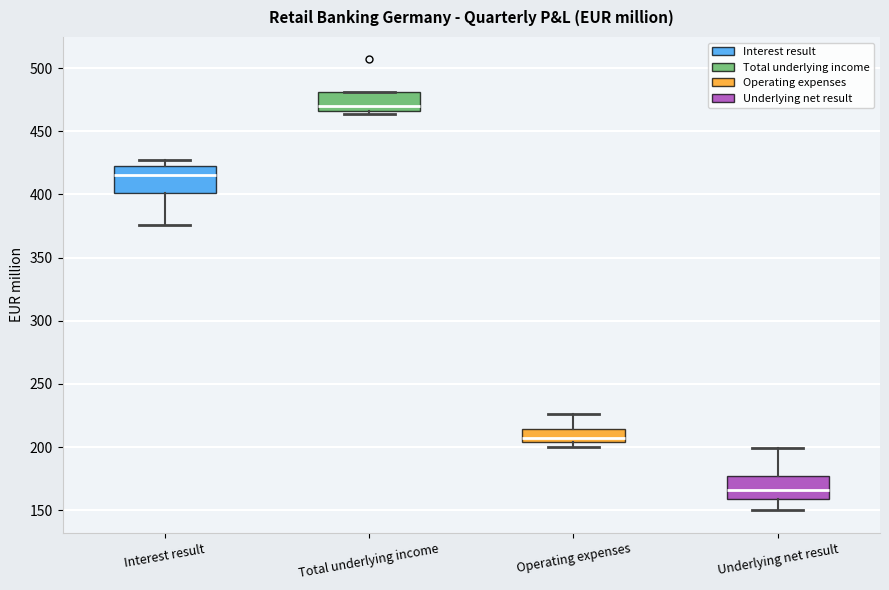

Which box's median line is the highest?

Total underlying income